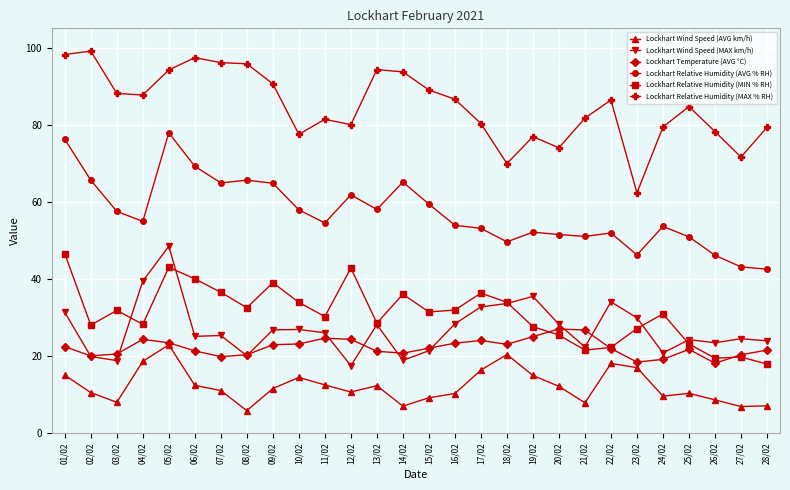

What is the maximum value shown in the chart?

99.1